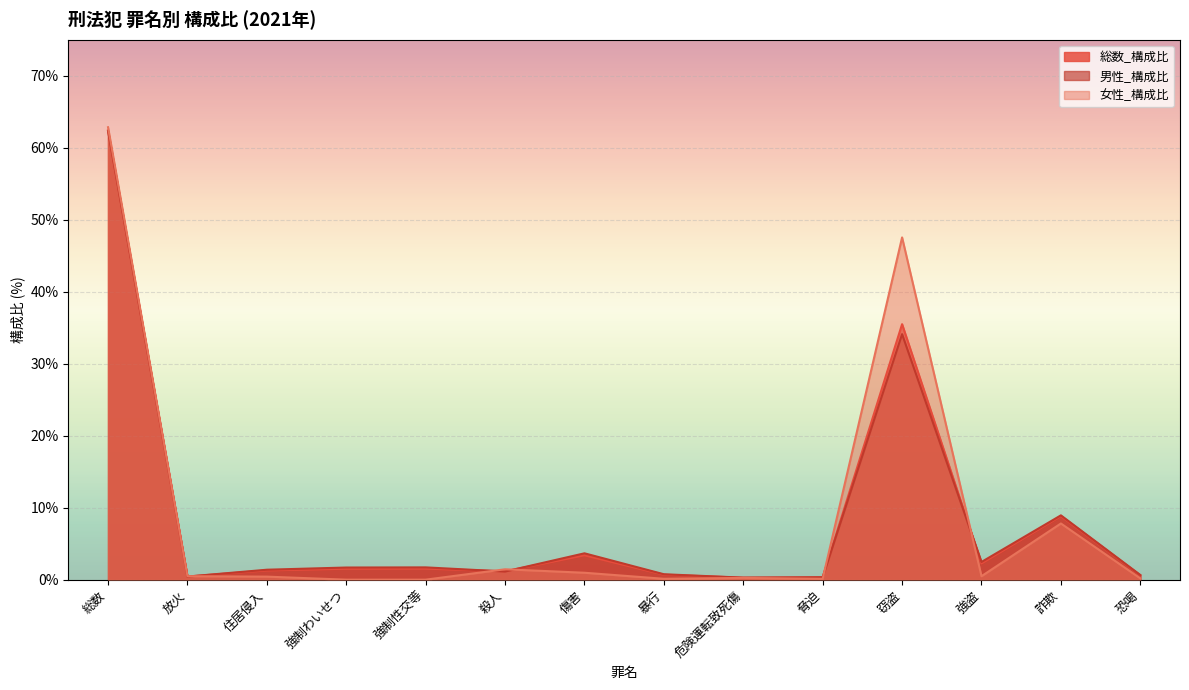

What is the approximate value of 女性_構成比 at 総数?

62.8